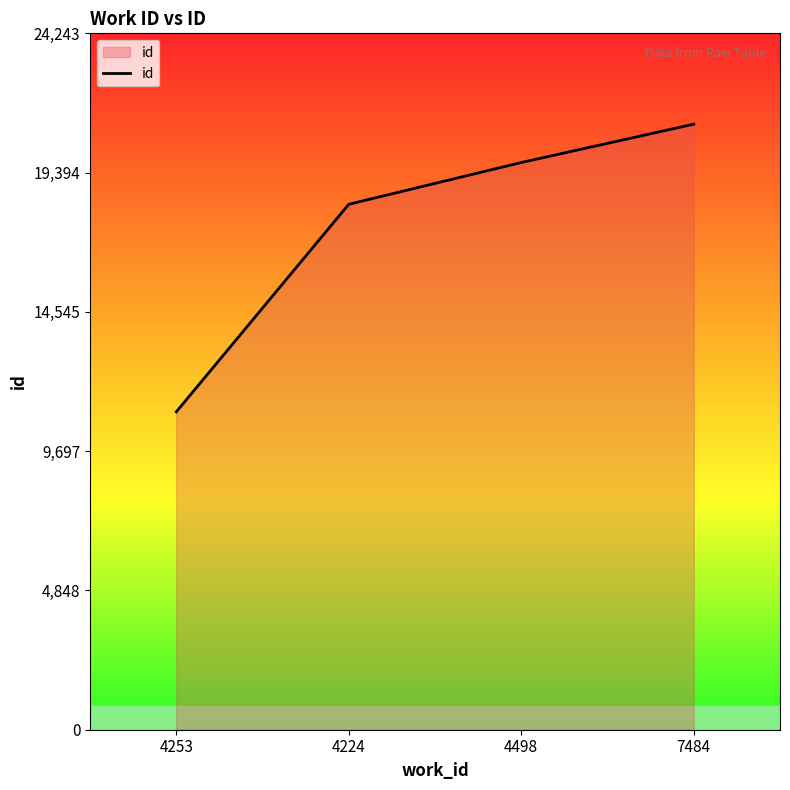

The value at 7484 is 21081. True or false?

True